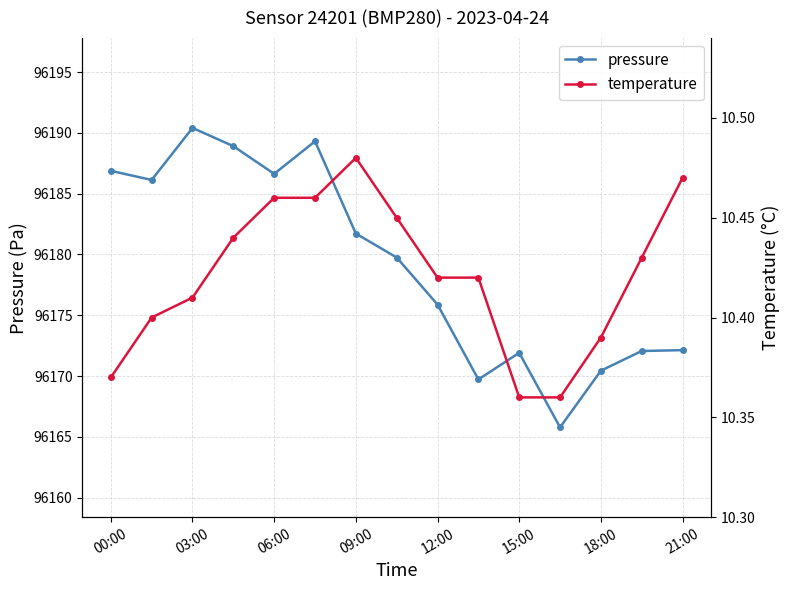

Reading right to left, what are all the values shown in this chart?

pressure: 96172.1	96172.1	96170.4	96165.8	96171.9	96169.7	96175.9	96179.8	96181.7	96189.3	96186.6	96188.9	96190.4	96186.1	96186.9
temperature: 10.5	10.4	10.4	10.4	10.4	10.4	10.4	10.4	10.5	10.5	10.5	10.4	10.4	10.4	10.4